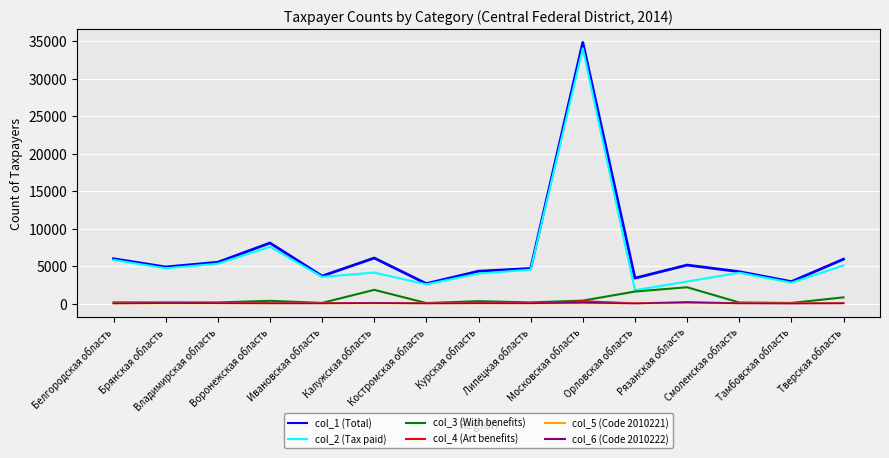

What are all the series names shown in the legend?

col_1 (Total), col_2 (Tax paid), col_3 (With benefits), col_4 (Art benefits), col_5 (Code 2010221), col_6 (Code 2010222)